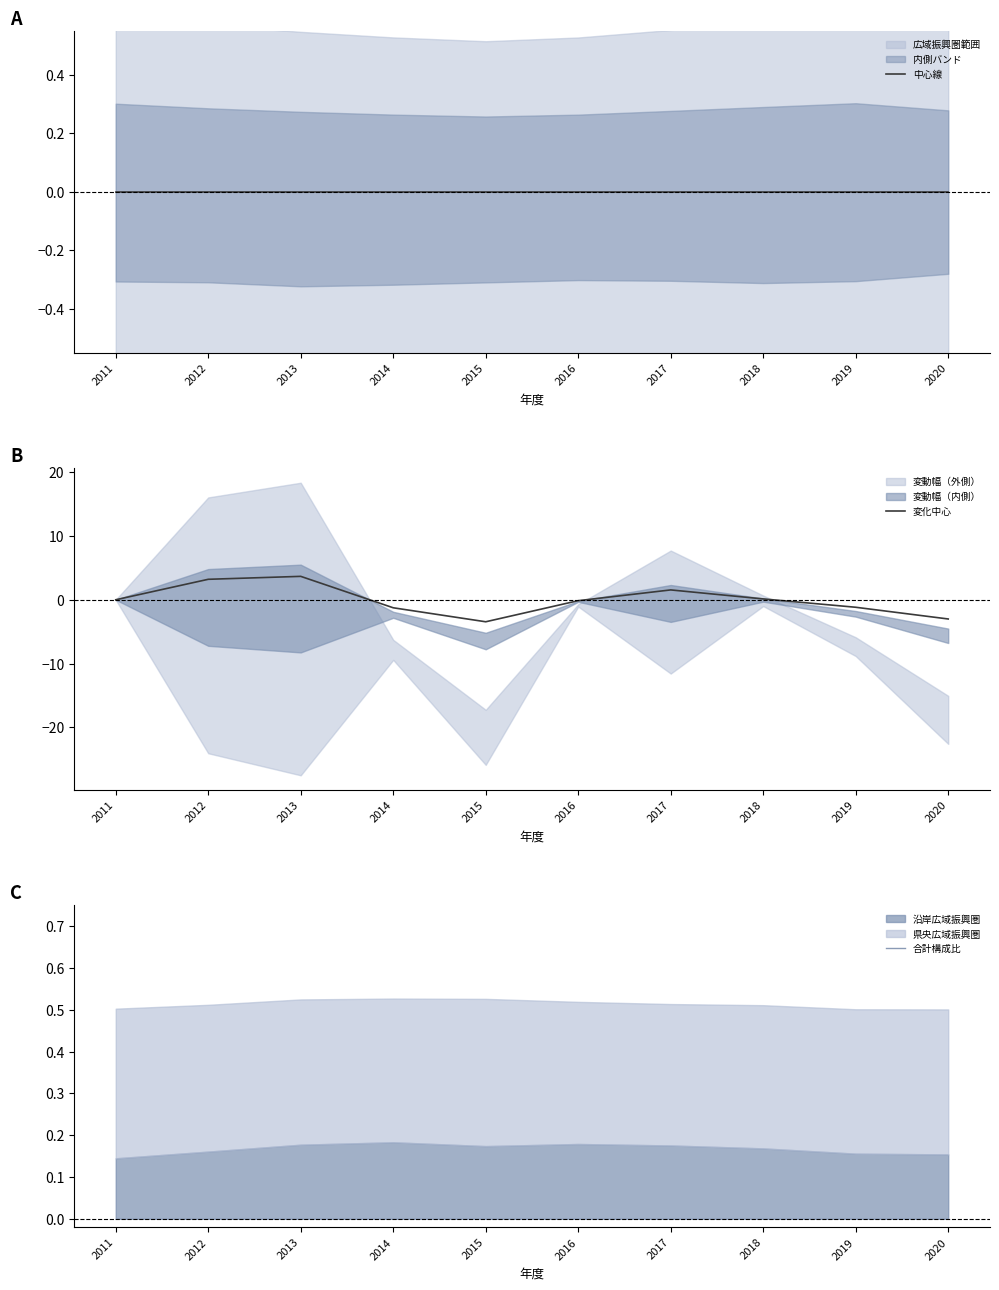

After their last crossing, which series has the higher values: 合計構成比 or 変化中心?

合計構成比